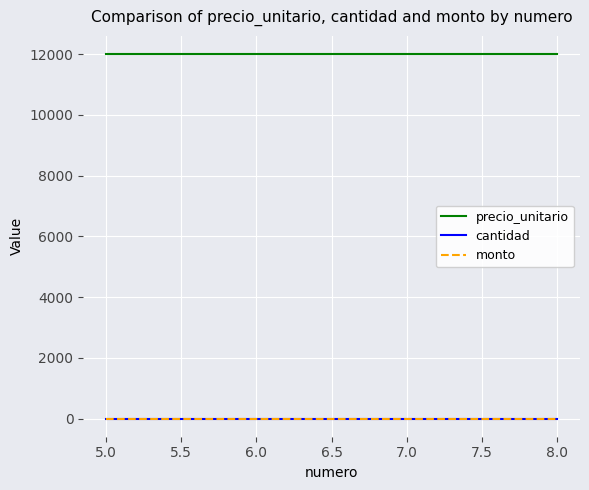

What is the value of the precio_unitario point at the 4th from the left?

12000